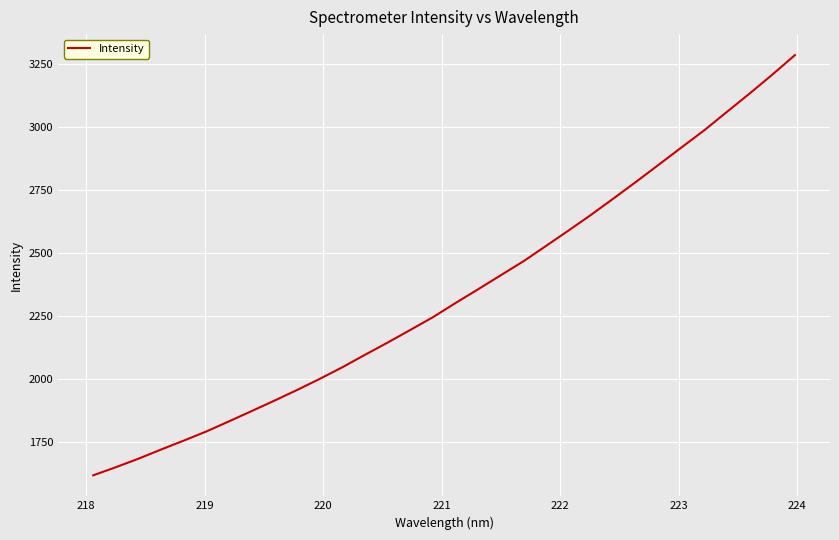

What is the greatest value displayed?

3286.6